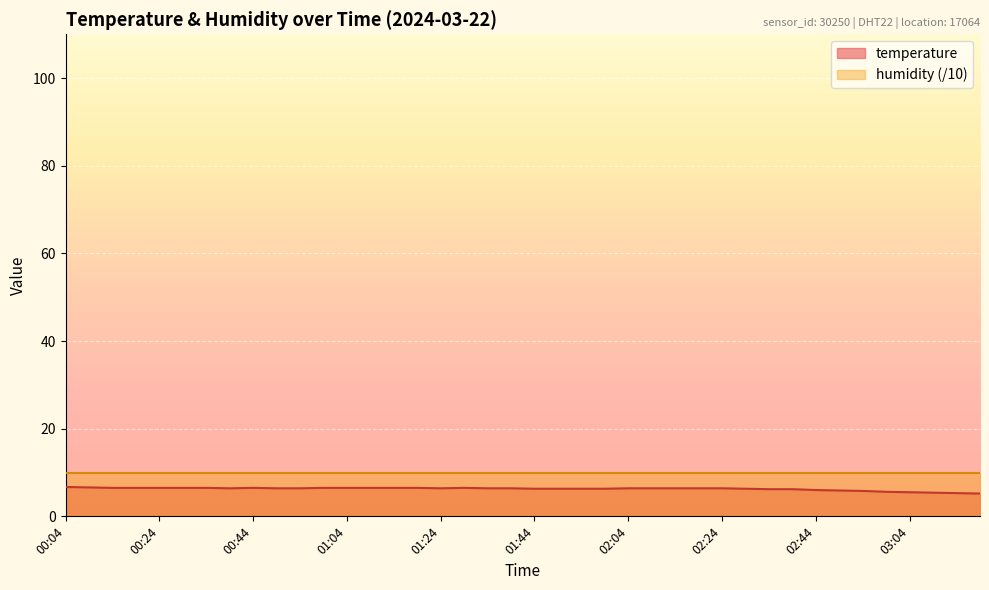

List the labels in order of value, smallest first.

03:19, 03:14, 03:09, 03:04, 02:59, 02:54, 02:49, 02:44, 02:34, 02:39, 01:44, 01:49, 01:54, 01:59, 02:29, 00:39, 00:49, 00:54, 01:24, 01:34, 01:39, 02:04, 02:09, 02:14, 02:19, 02:24, 00:14, 00:19, 00:24, 00:29, 00:34, 00:44, 00:59, 01:04, 01:09, 01:14, 01:19, 01:29, 00:09, 00:04